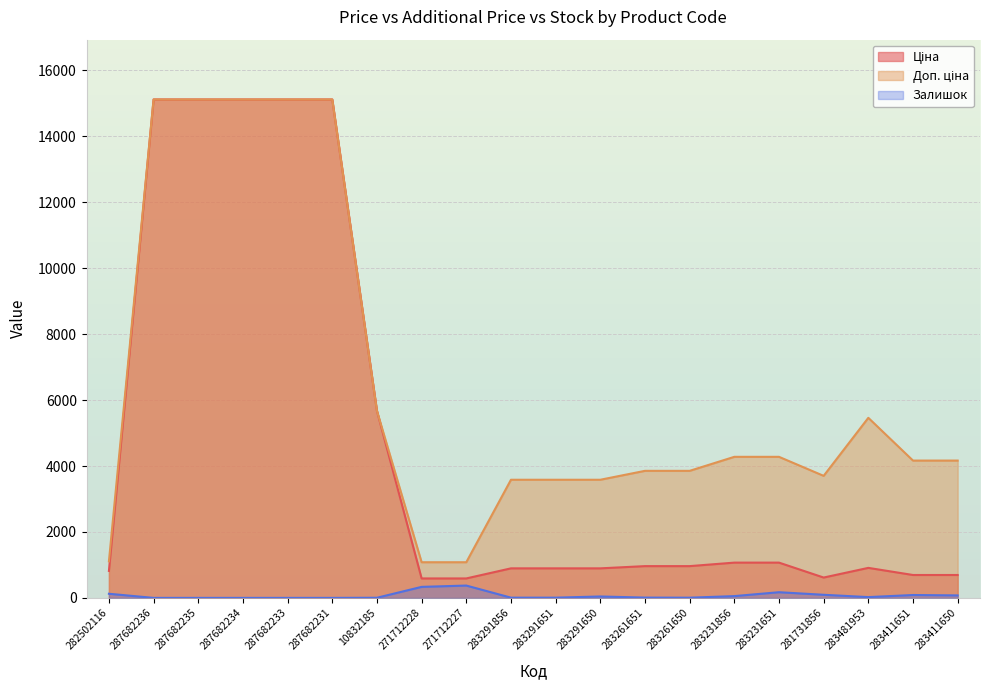

True or false: Ціна has more than 0 points higher than both neighbors.

True